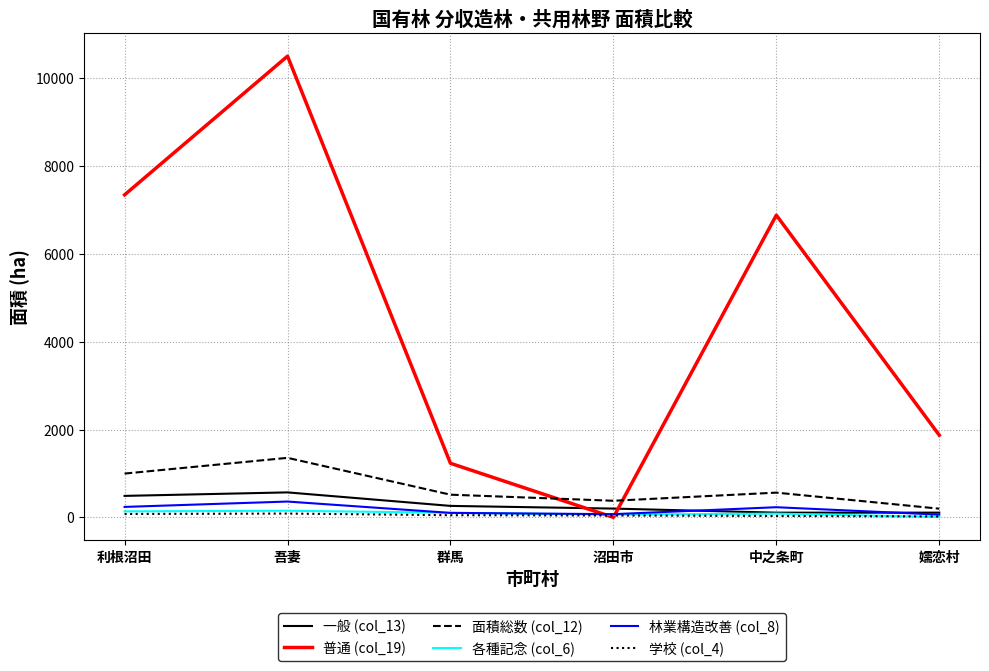

Read the 普通 (col_19) value at 嬬恋村.

1872.1